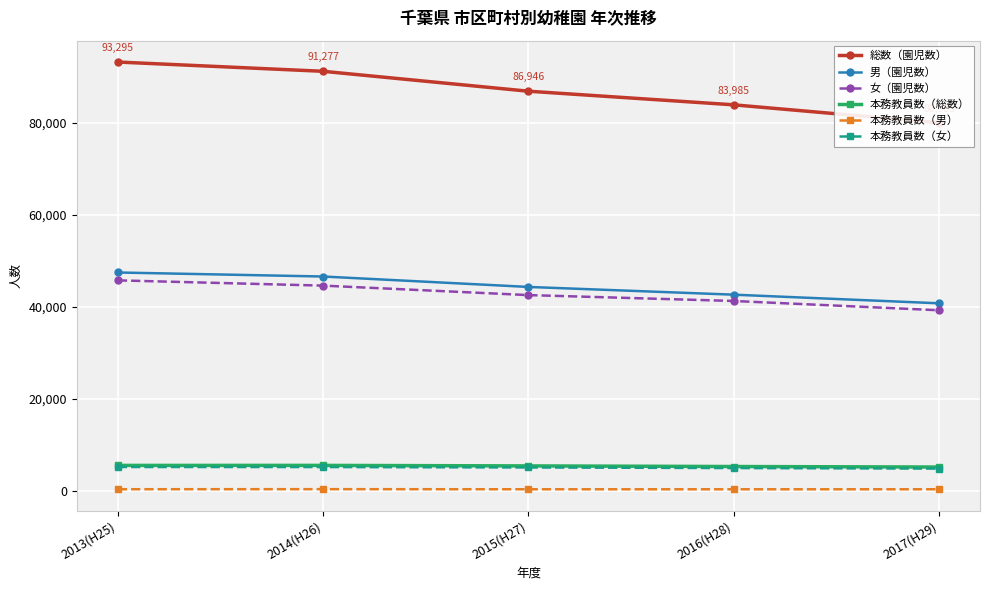

What is the difference between the highest and lowest values at 2015(H27)?

86607